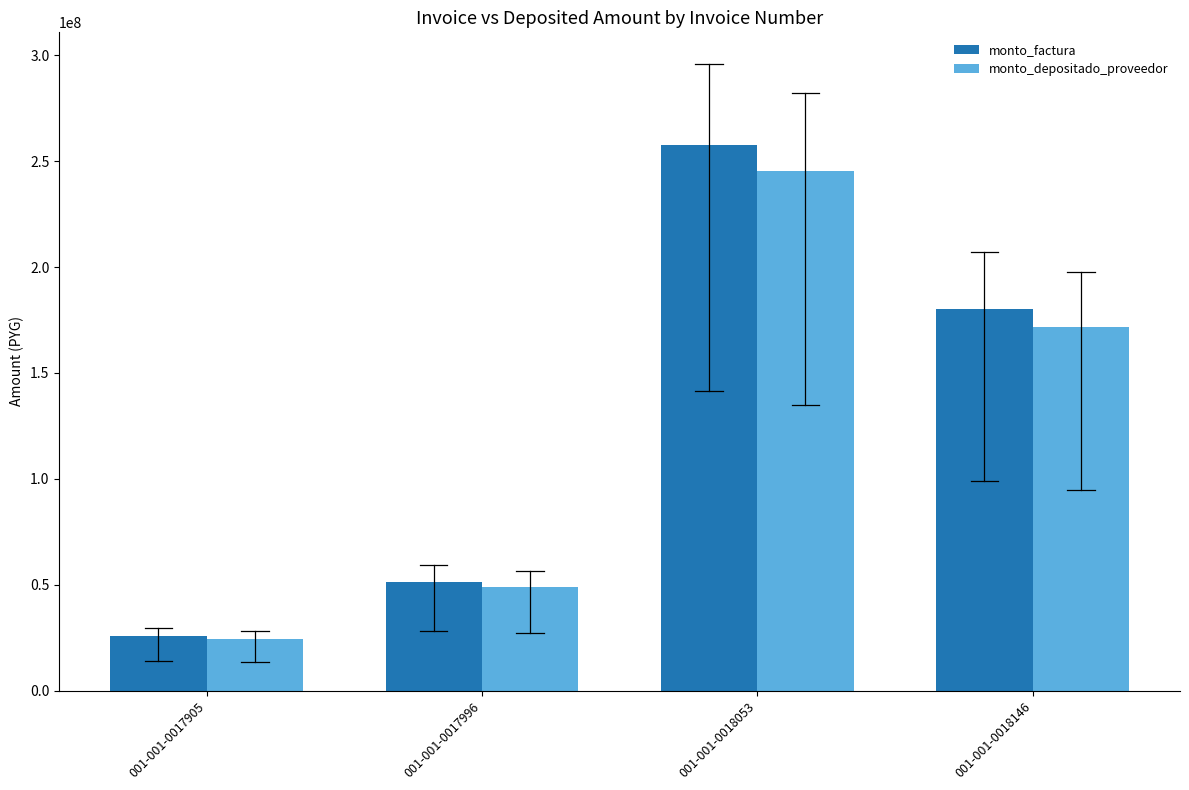

Which series has the largest total across all categories?

monto_factura